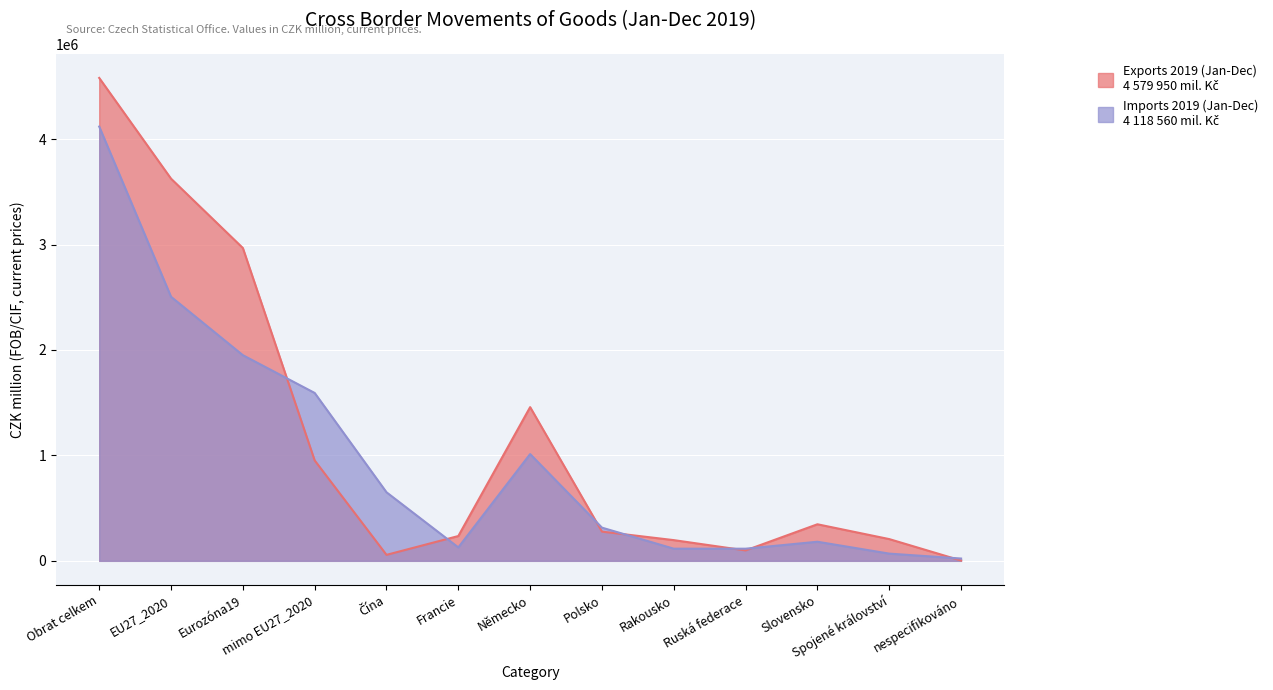

Is it true that Exports 2019 (Jan-Dec) equals 4579950 at Obrat celkem?

True